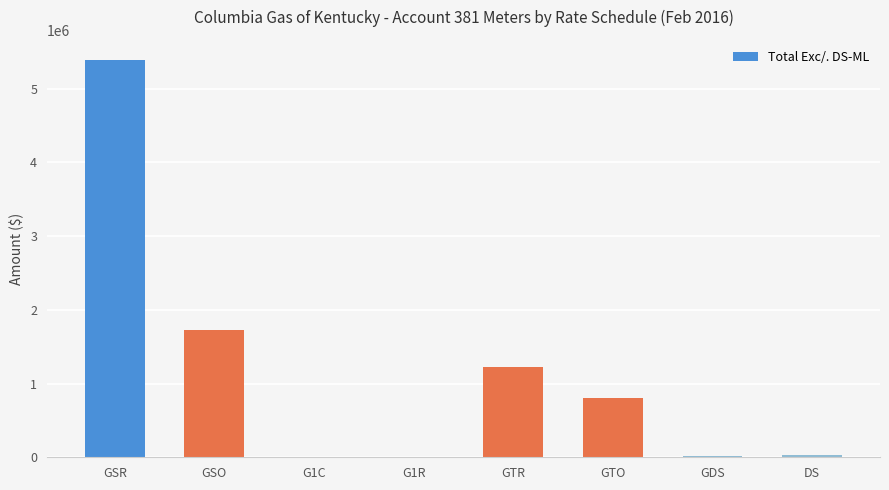

What is the maximum value shown in the chart?

5389697.2